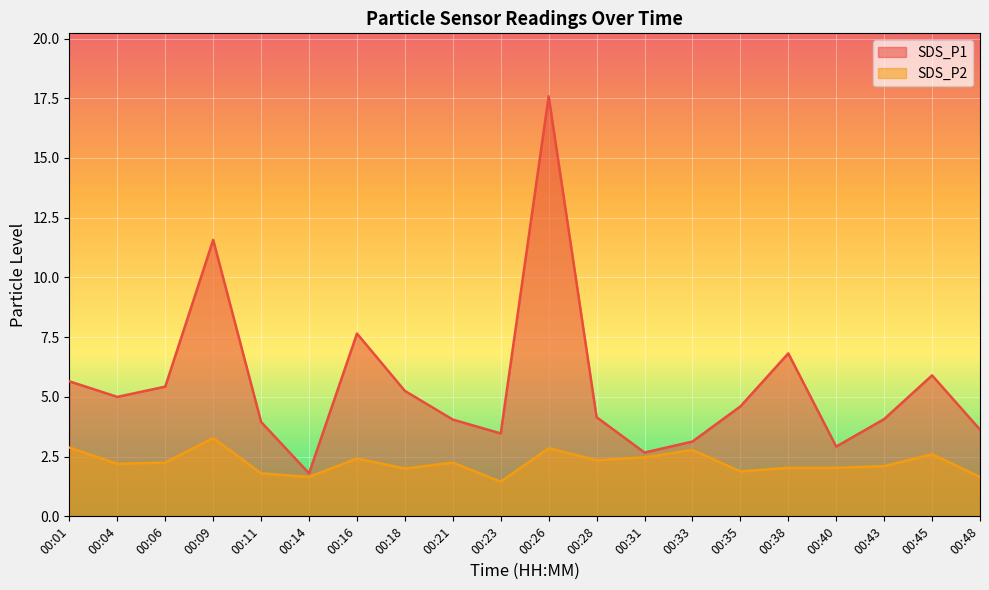

Reading right to left, extract all data points from this chart.

SDS_P1: 3.6	5.9	4.1	2.9	6.8	4.6	3.1	2.7	4.2	17.6	3.5	4.0	5.2	7.7	1.8	4.0	11.6	5.4	5.0	5.7
SDS_P2: 1.6	2.6	2.1	2.0	2.0	1.9	2.8	2.5	2.4	2.9	1.4	2.2	2.0	2.4	1.6	1.8	3.3	2.2	2.2	2.9